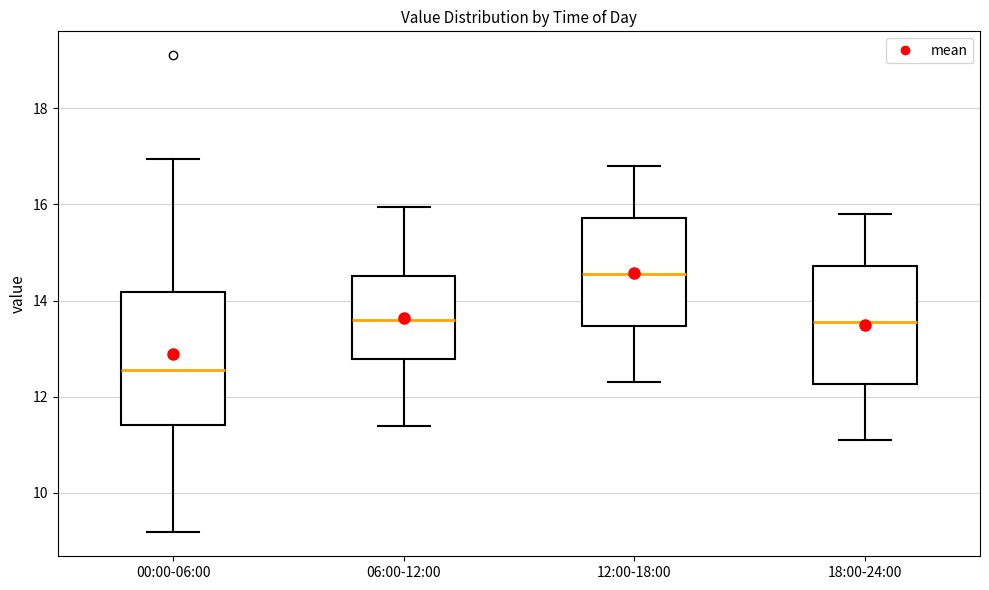

Reading left to right, transcribe this box plot: for each box, give where its median line is, the range the box spans, and where its two whiskers end, as read against the y-axis. The values are not printed on the chart, so give them approximately, as read against the axis.

00:00-06:00: median 12.6, box 11.4 to 14.2, whiskers 9.2 to 17.0
06:00-12:00: median 13.6, box 12.8 to 14.6, whiskers 11.4 to 16.0
12:00-18:00: median 14.6, box 13.4 to 15.8, whiskers 12.4 to 16.8
18:00-24:00: median 13.6, box 12.2 to 14.8, whiskers 11.2 to 15.8